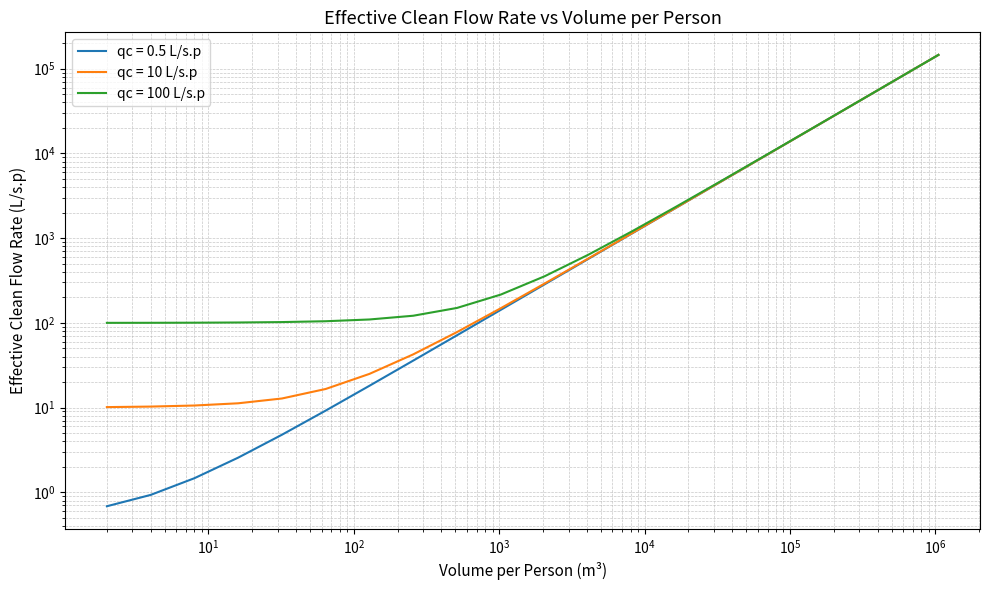

Which has a higher value, 262144 or 4?

262144